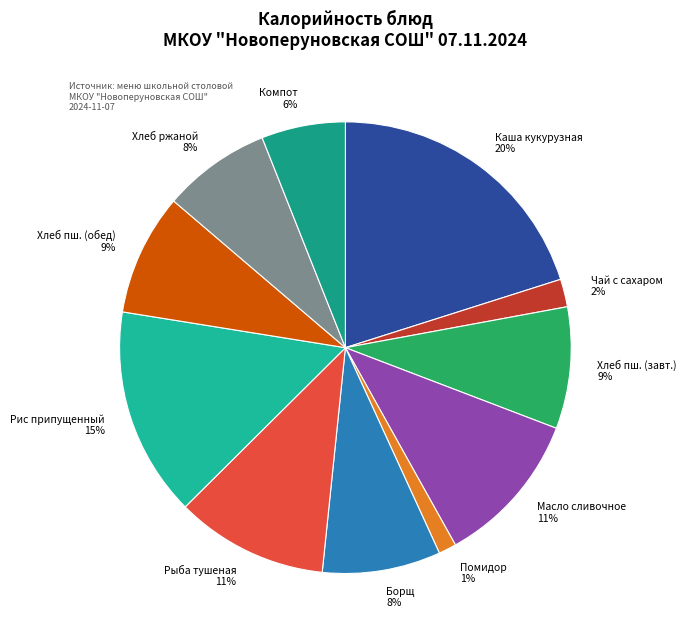

To the nearest percent, what percentage of the pie is Борщ?

8%